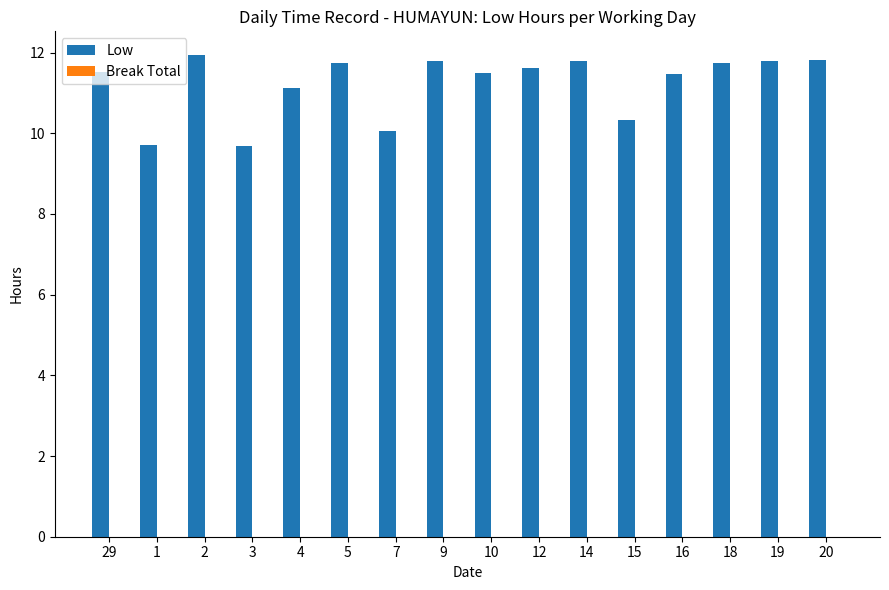

How many bars are there in total?

16